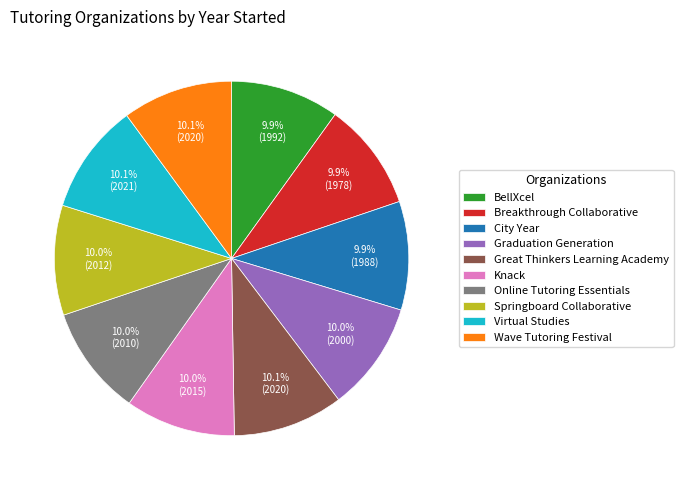

True or false: City Year accounts for 10% of the total.

True